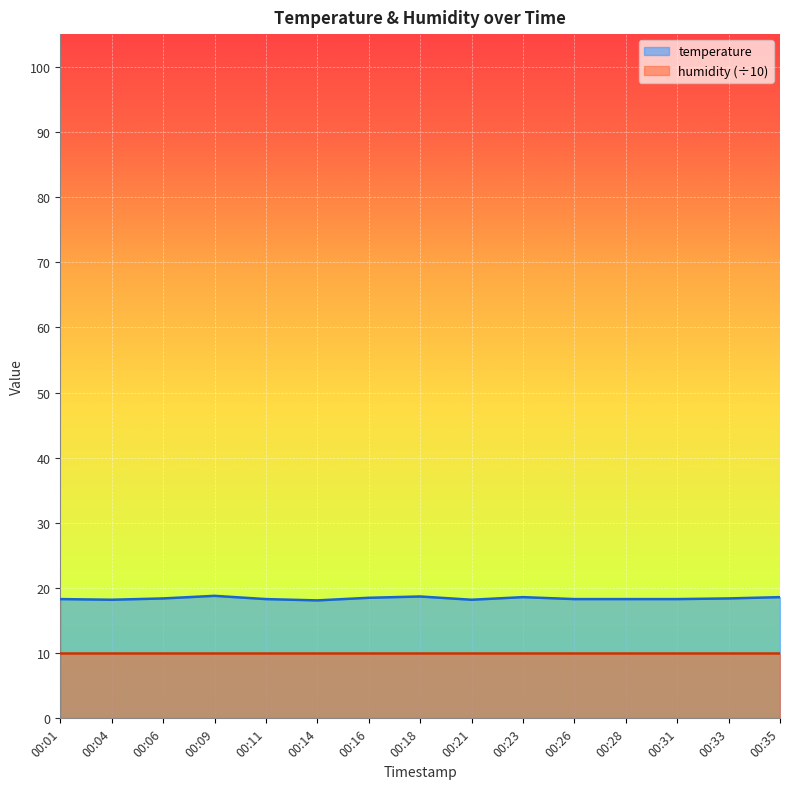

What is the change in value from 00:09 to 00:18?

-0.1